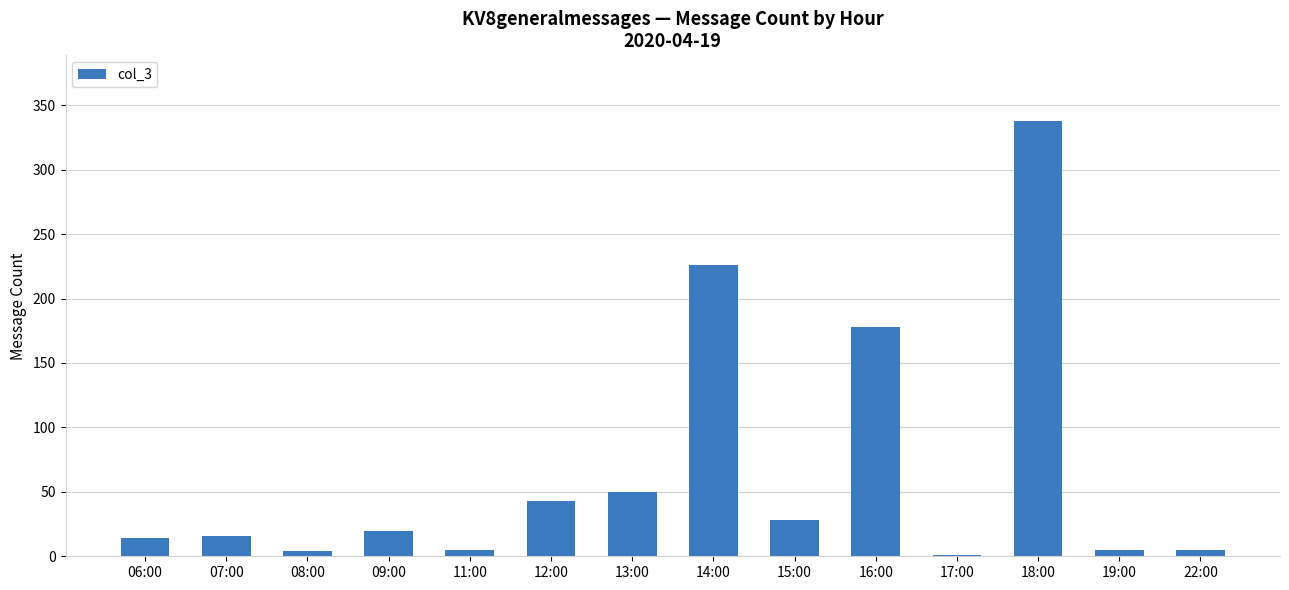

What is the greatest value displayed?

338